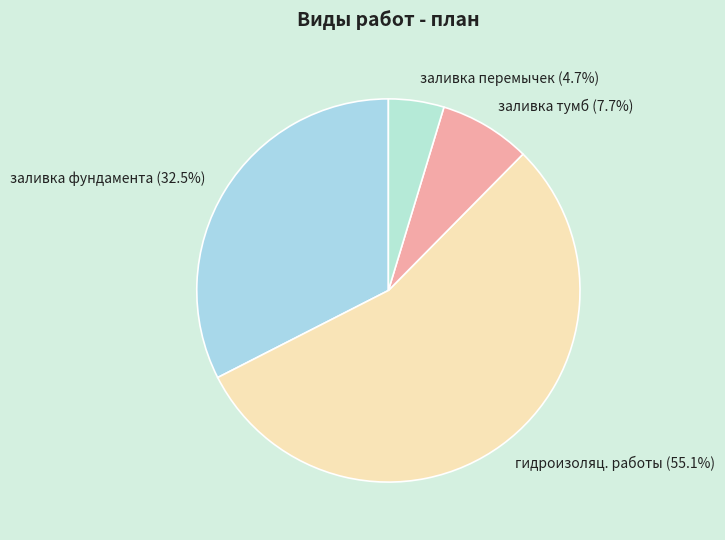

Which has a higher value, заливка тумб or заливка перемычек?

заливка тумб